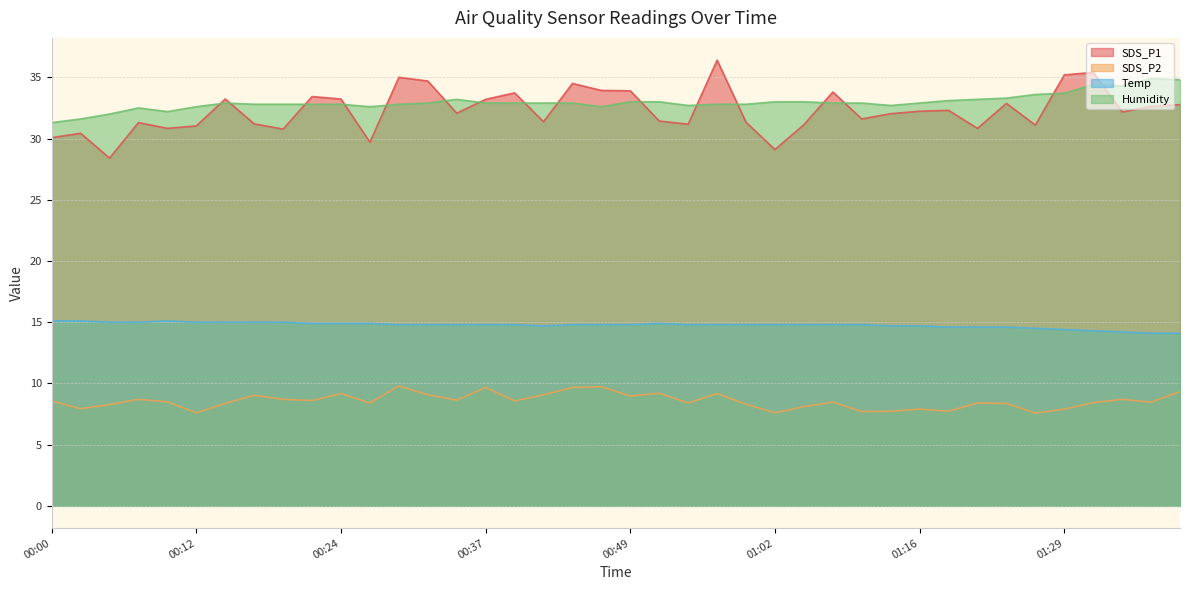

How many interior local valleys does the Humidity series have?

6